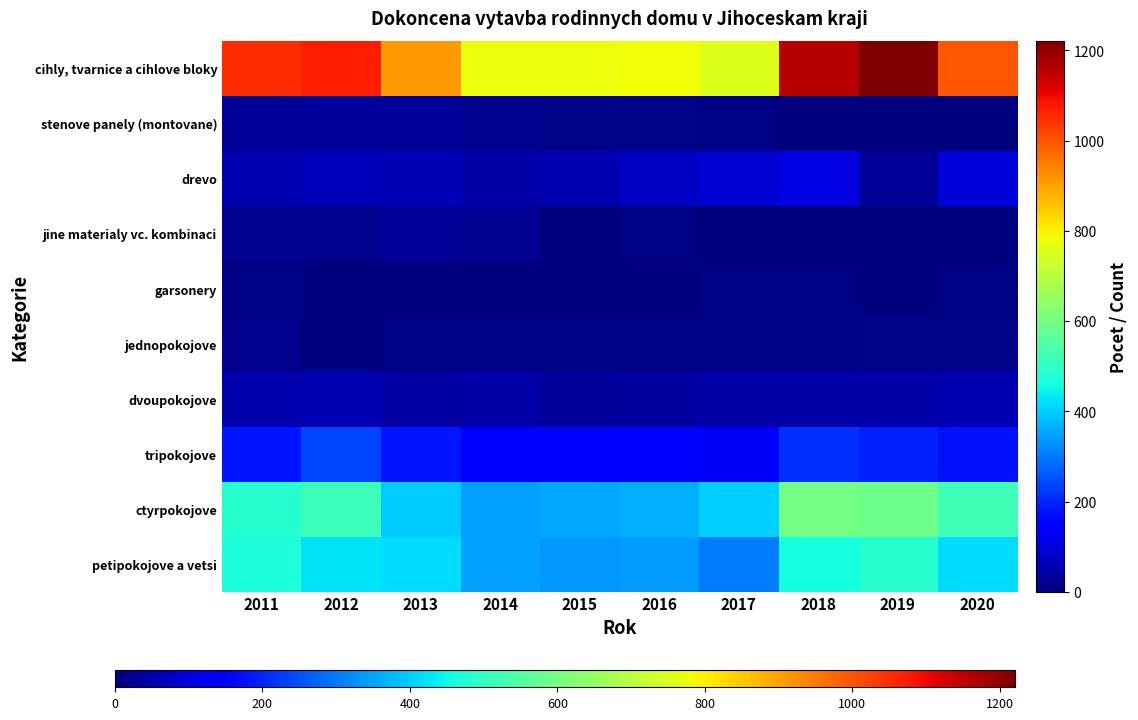

At how many categories does at least one series exceed 926?

5